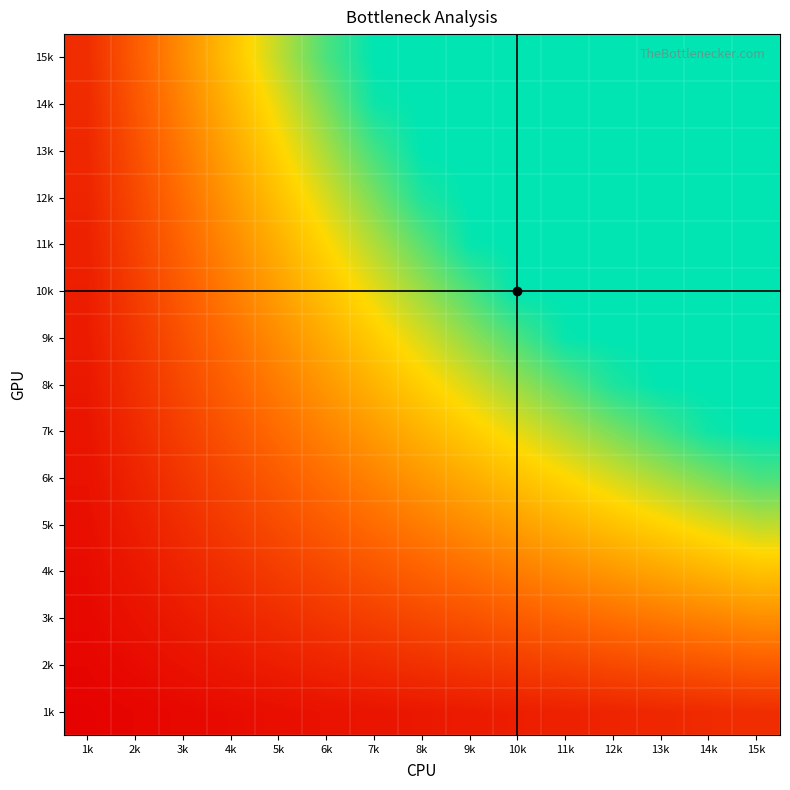

What is the spread (max minus min) of values at 8k?

92